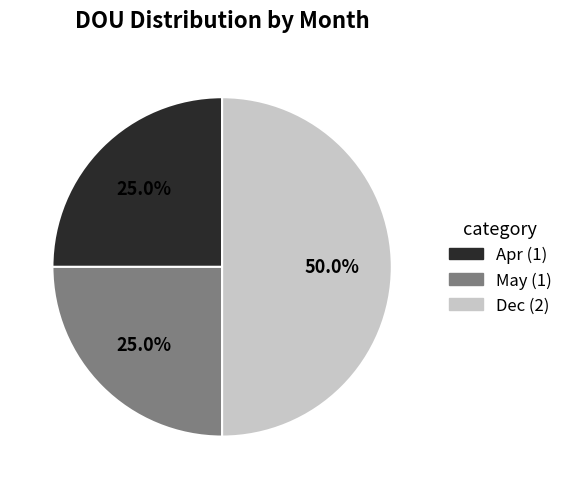

How many segments does this pie chart have?

3